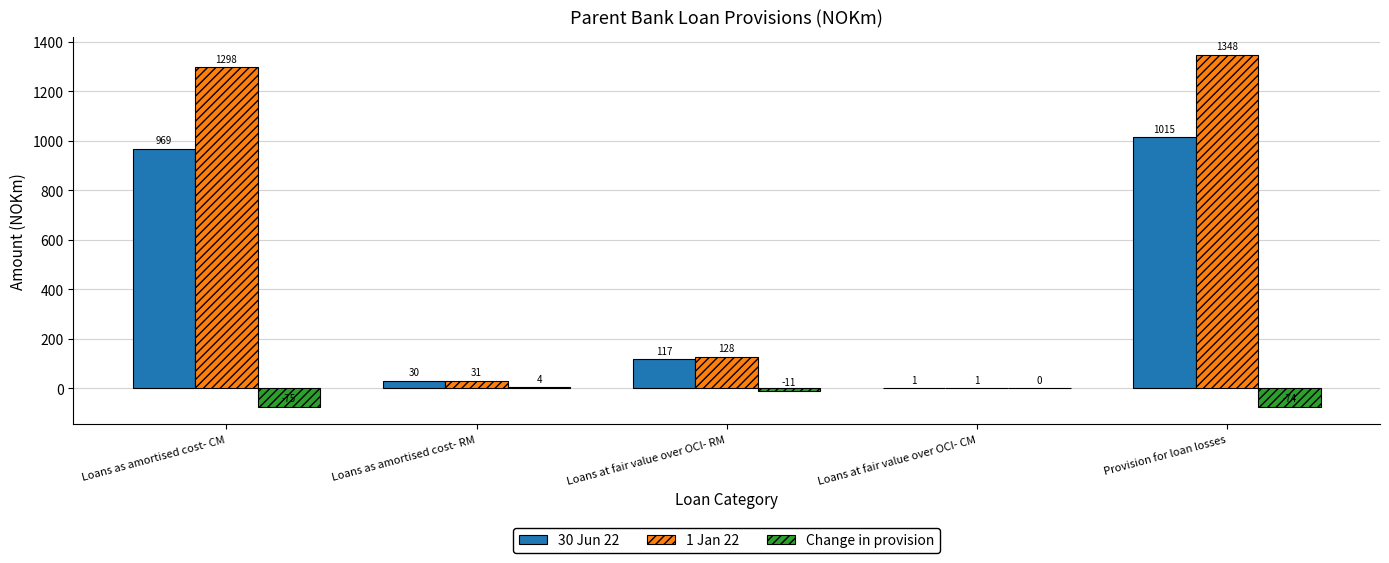

At which label does 30 Jun 22 reach its peak?

Provision for loan losses